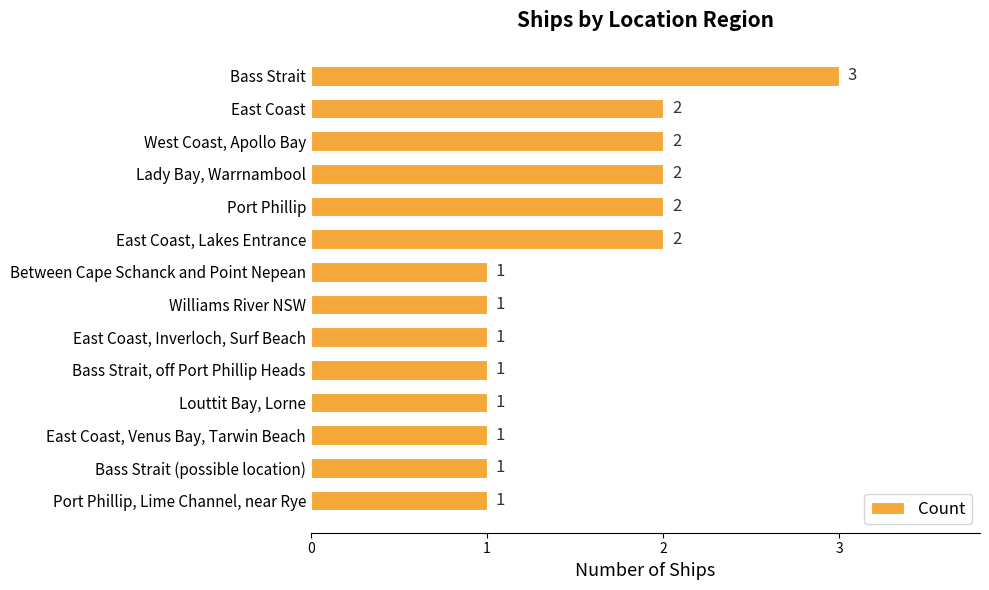

Which category has the highest value across all series?

Bass Strait